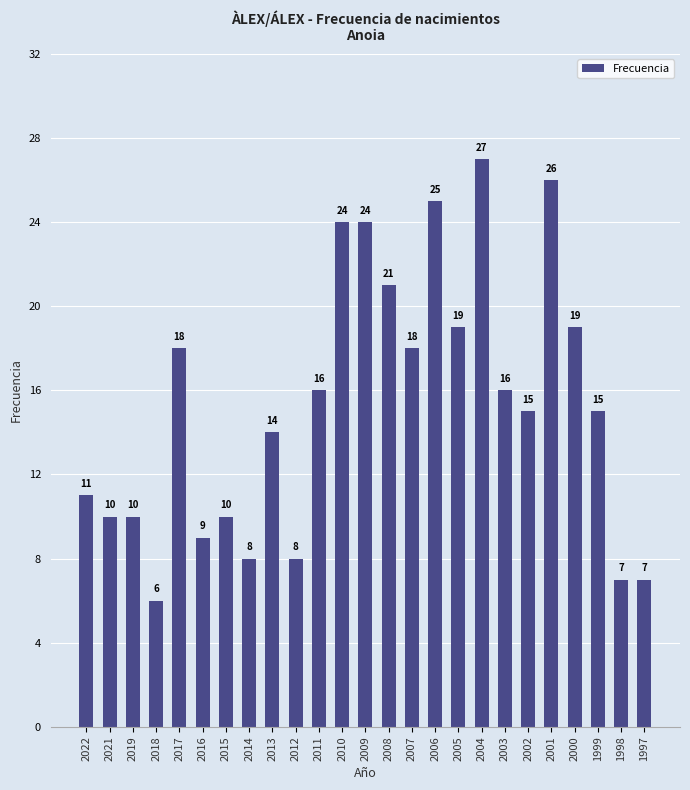

Which category has the highest value across all series?

2004